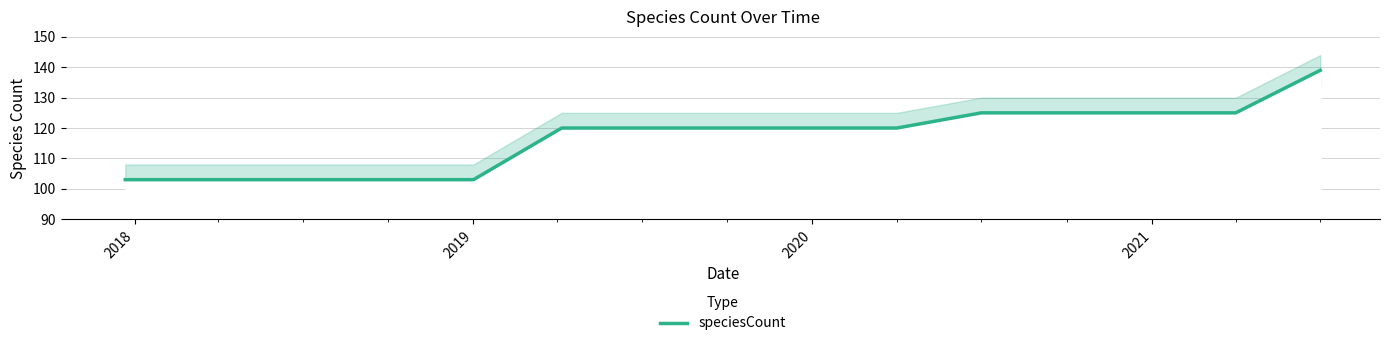

True or false: there are more than 2 points higher than both neighbors.

False